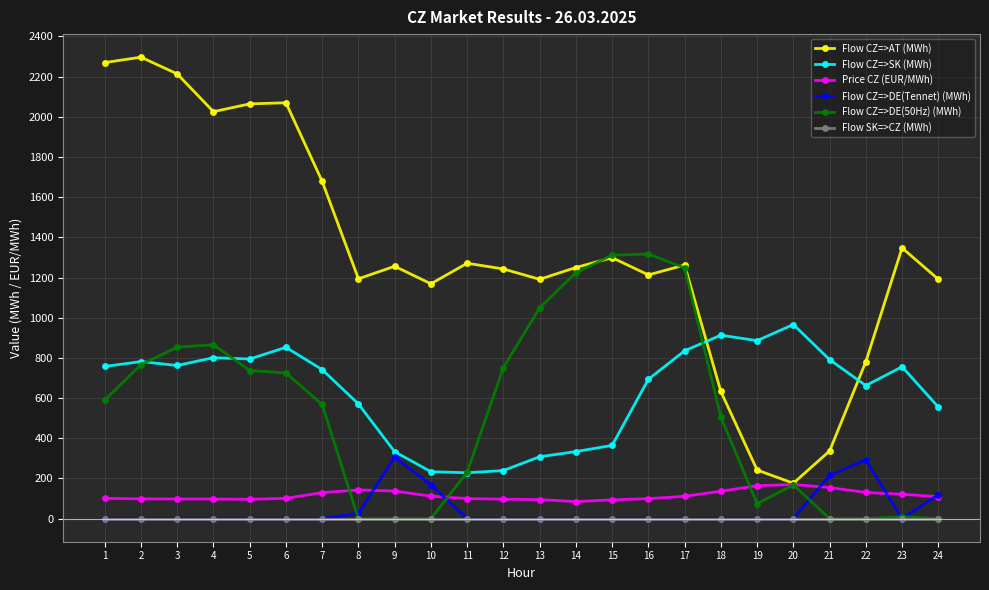

What is the lowest value of the Flow CZ=>SK (MWh) series?

228.4